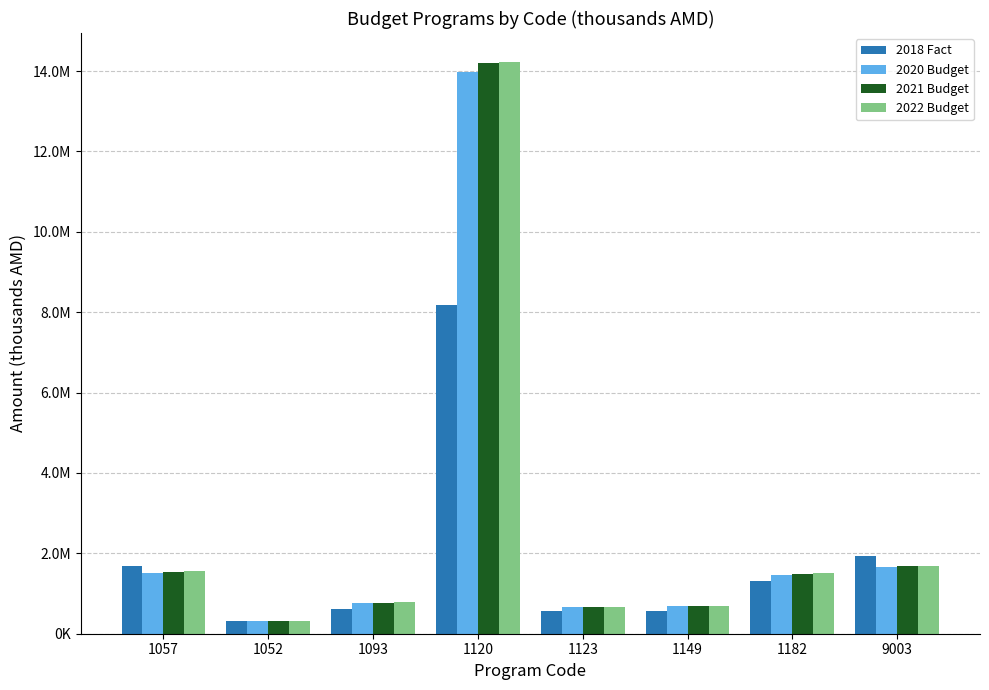

What is the total value across all series at 9003?

6979060.7